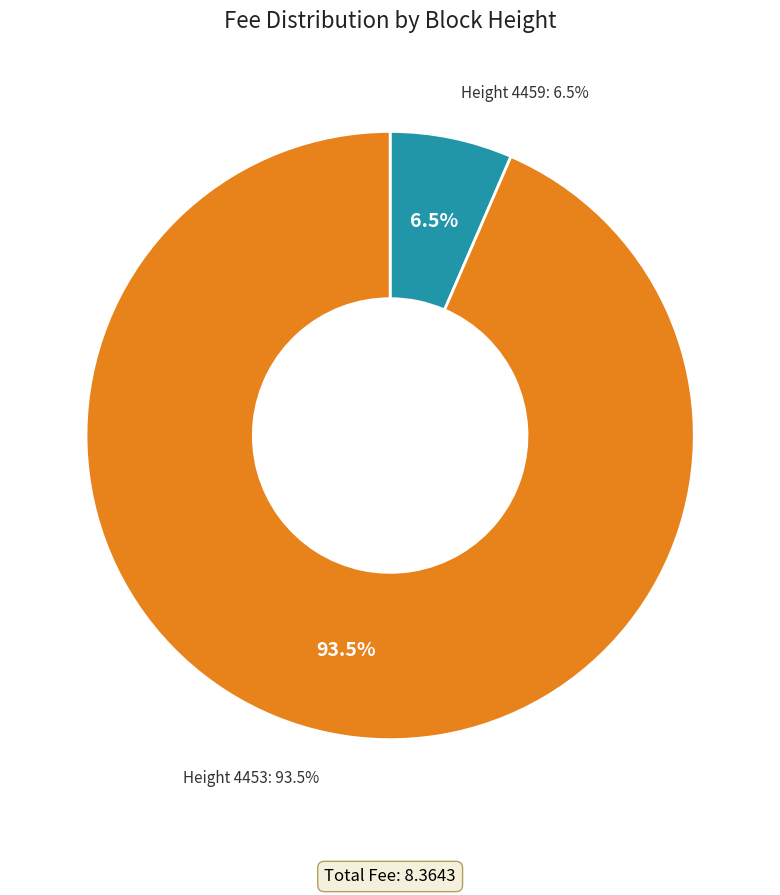

Which category accounts for the majority?

4453